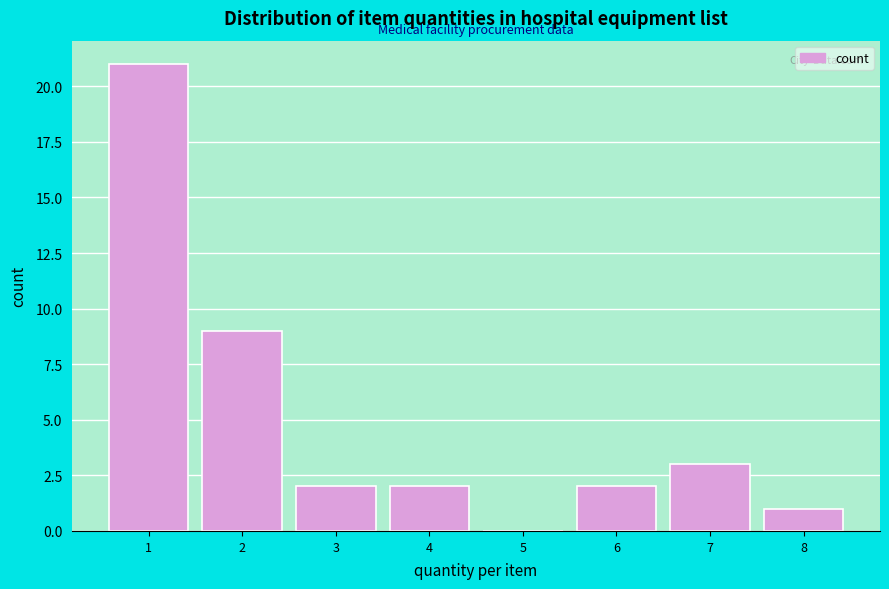

Reading left to right, extract all data points from this chart.

1=21	2=9	3=2	4=2	5=0	6=2	7=3	8=1